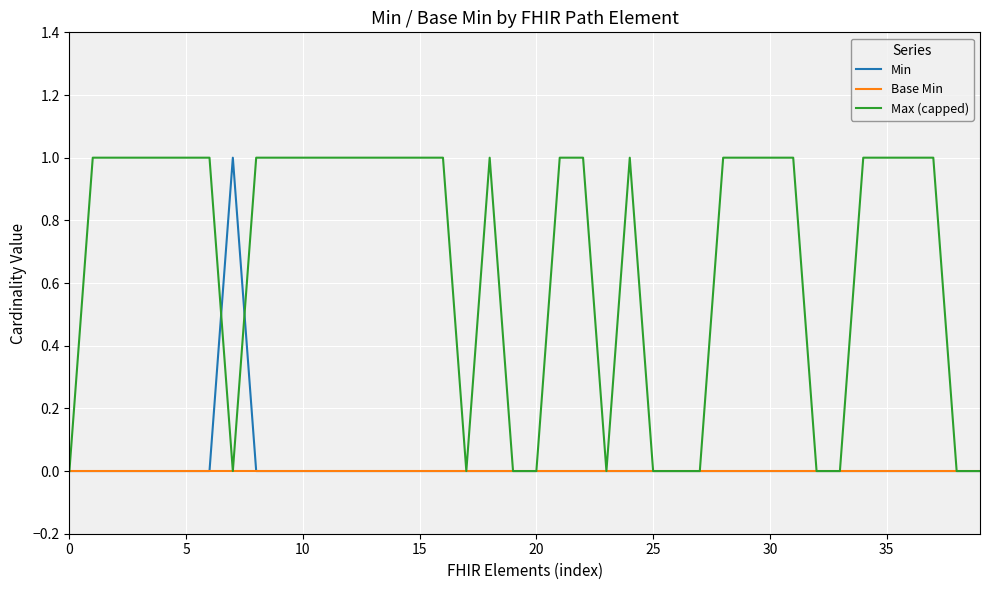

Reading left to right, extract all data points from this chart.

Min: 0	0	0	0	0	0	0	1	0	0	0	0	0	0	0	0	0	0	0	0	0	0	0	0	0	0	0	0	0	0	0	0	0	0	0	0	0	0	0	0
Base Min: 0	0	0	0	0	0	0	0	0	0	0	0	0	0	0	0	0	0	0	0	0	0	0	0	0	0	0	0	0	0	0	0	0	0	0	0	0	0	0	0
Max (capped): 0	1	1	1	1	1	1	0	1	1	1	1	1	1	1	1	1	0	1	0	0	1	1	0	1	0	0	0	1	1	1	1	0	0	1	1	1	1	0	0